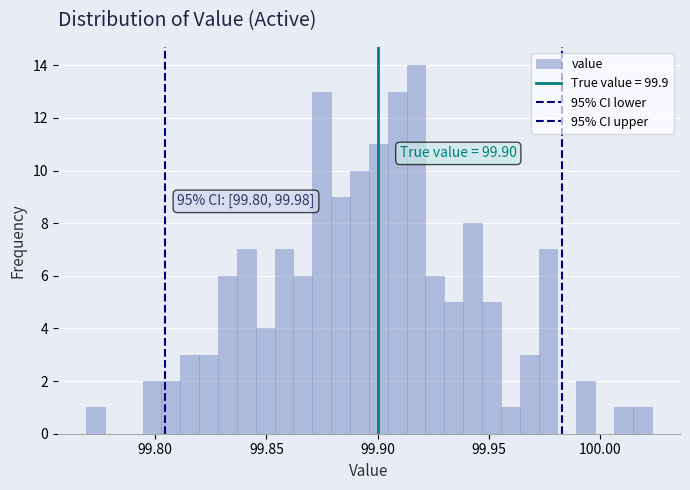

Around what value on the x-axis is the tallest bar? Give the approximate position of its centre, as read against the axis.

99.915